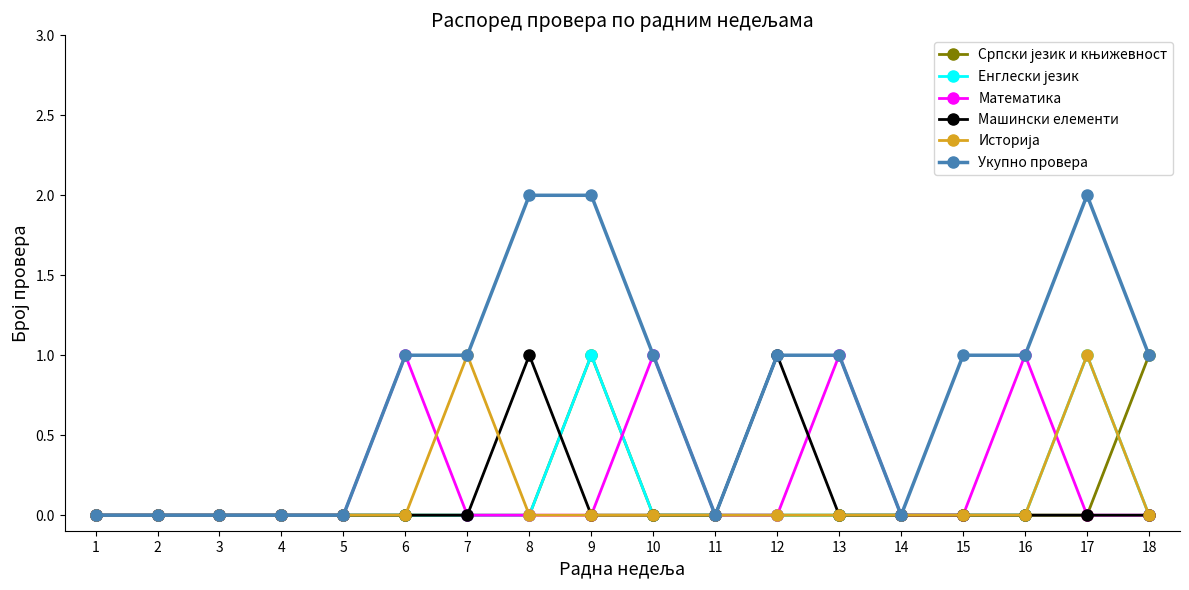

Which series has the largest total across all categories?

Укупно провера